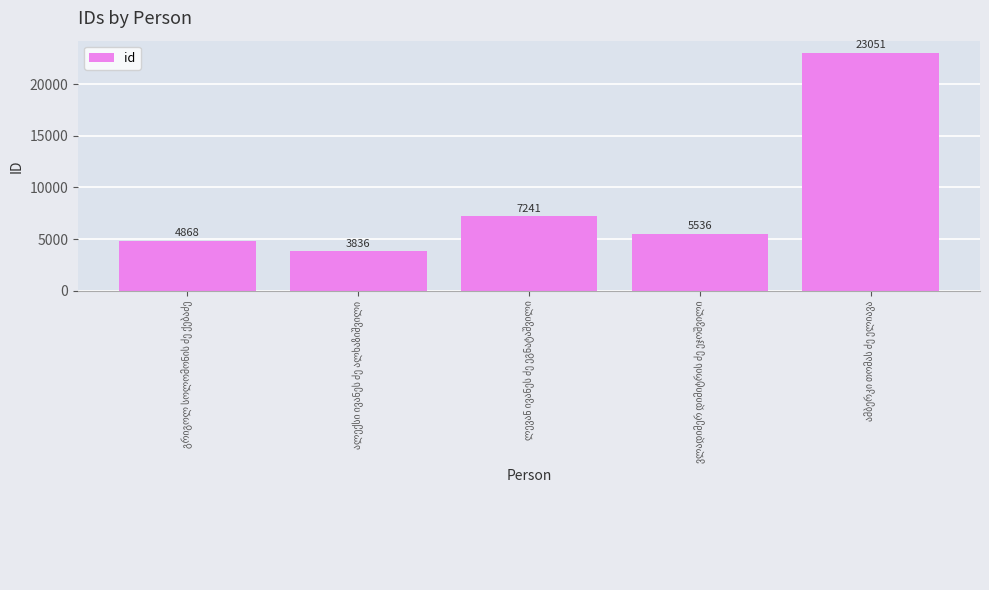

Count the number of categories in the chart.

5